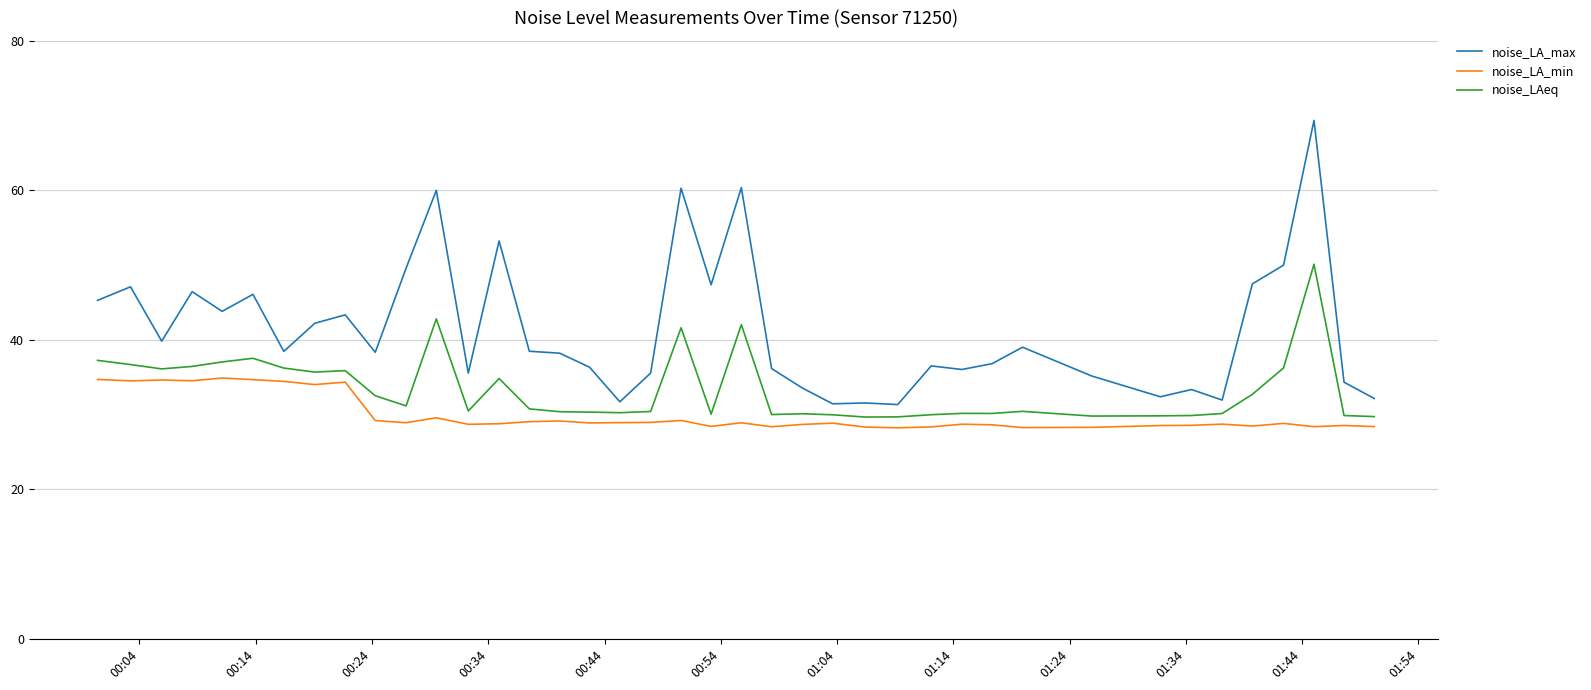

True or false: noise_LA_max and noise_LA_min cross at least once.

False